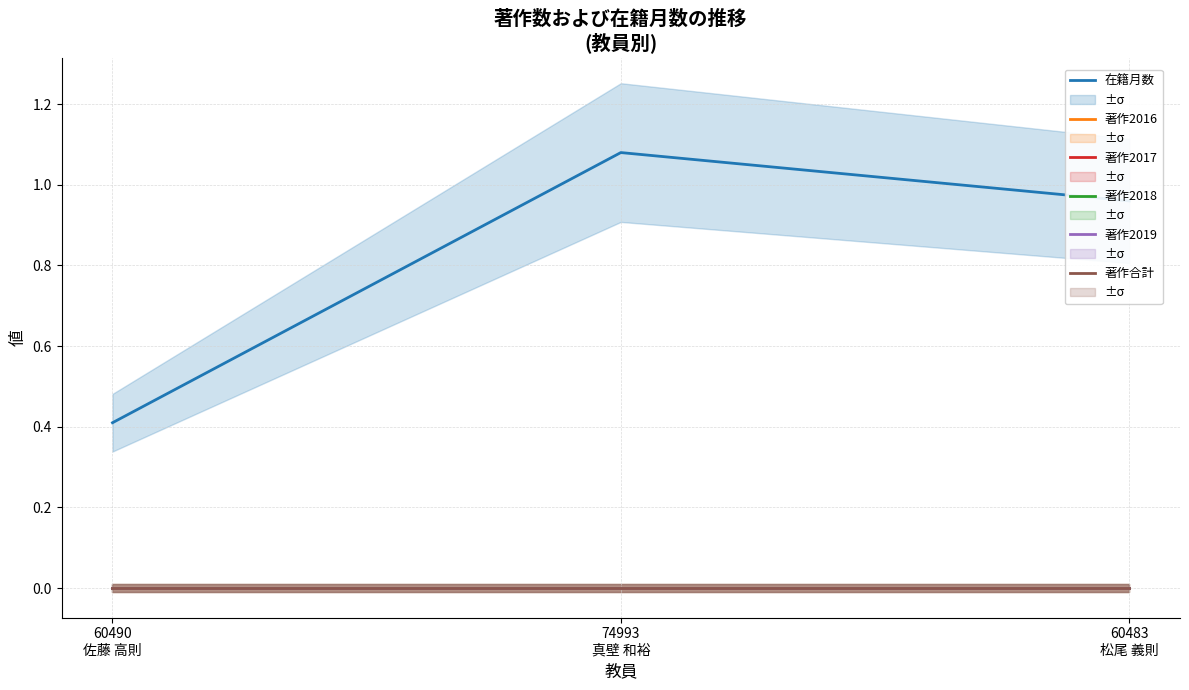

Does the chart display data point markers on the line(s)?

No